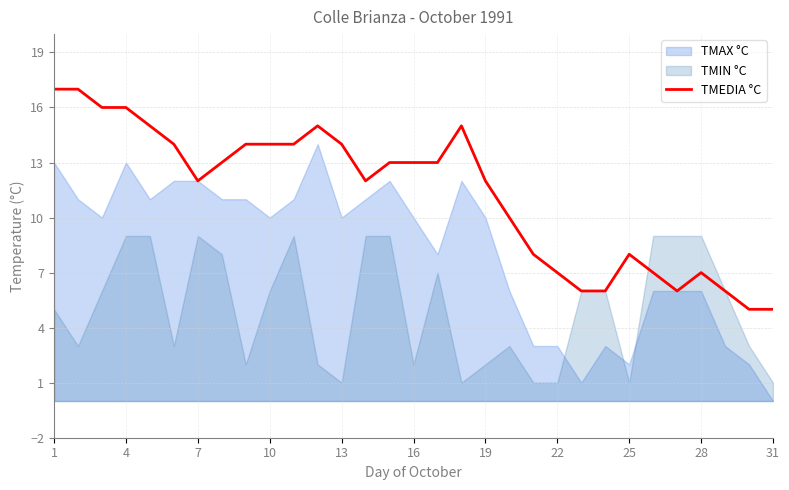

Reading left to right, list all the values displayed in this chart.

17	17	16	16	15	14	12	13	14	14	14	15	14	12	13	13	13	15	12	10	8	7	6	6	8	7	6	7	6	5	5